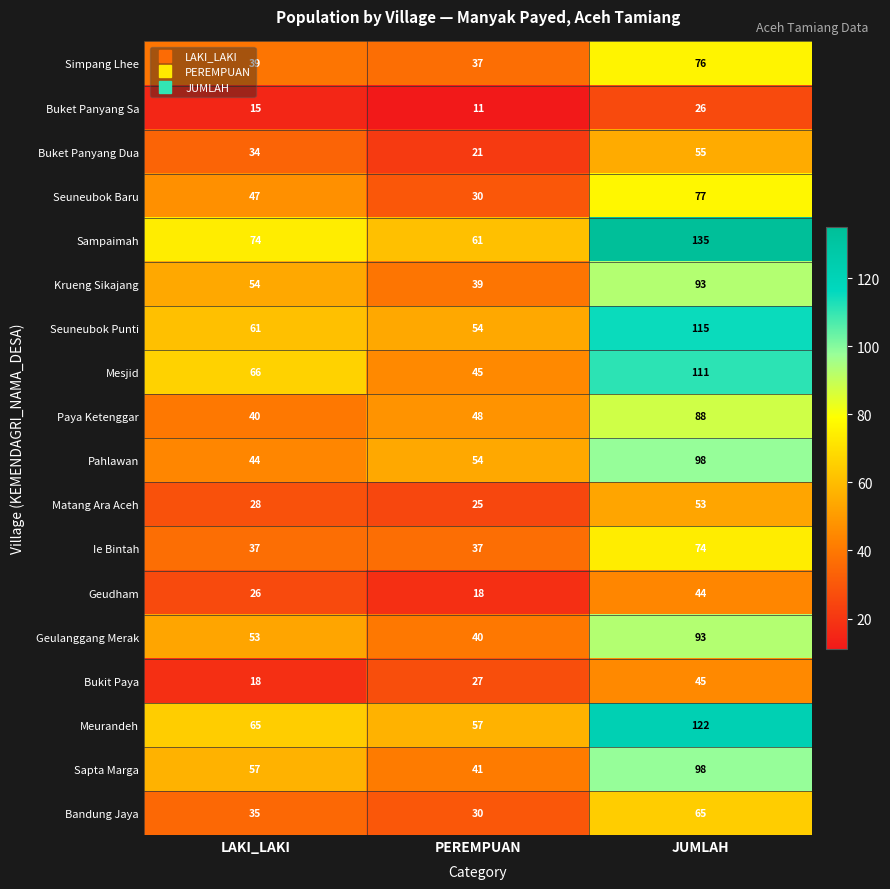

How many Sampaimah values are between 61 and 135?

3